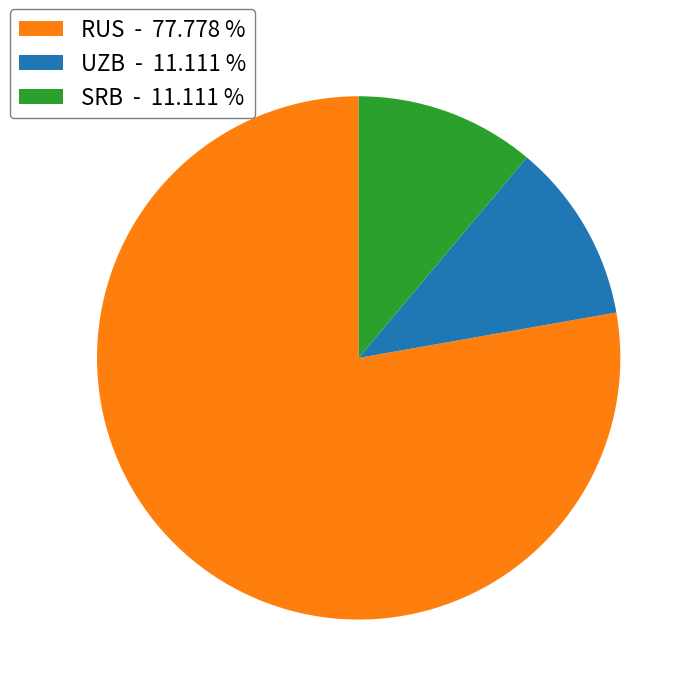

Approximately how many times larger is the value at RUS - 77.778 % compared to UZB - 11.111 %?

7.0